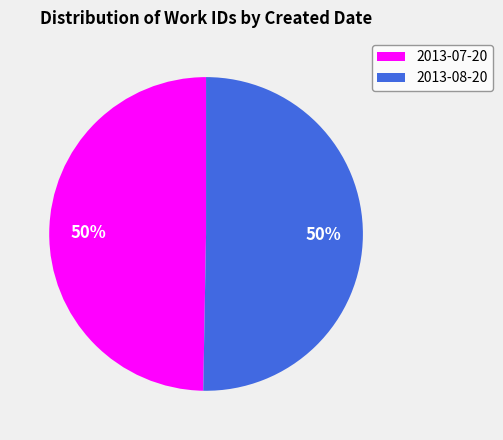

Is it true that 2013-07-20 is 37% of the pie?

False